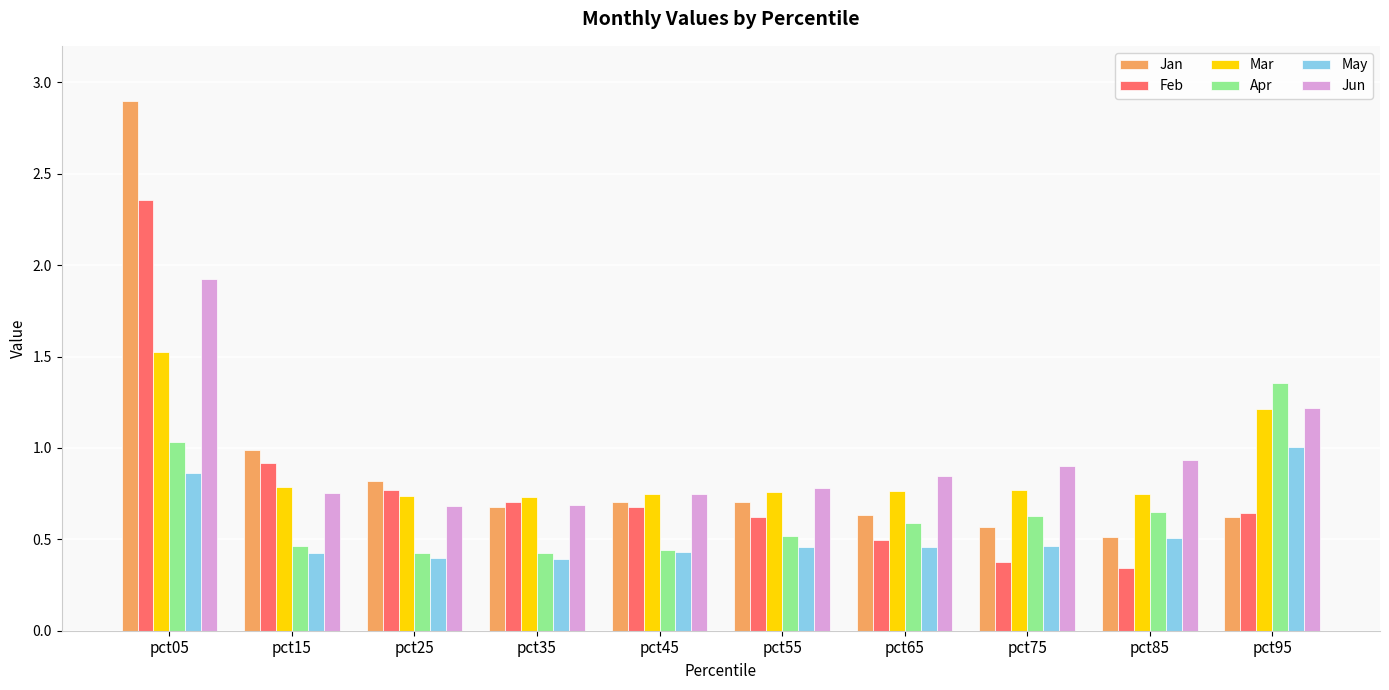

How many bars are there in total?

60